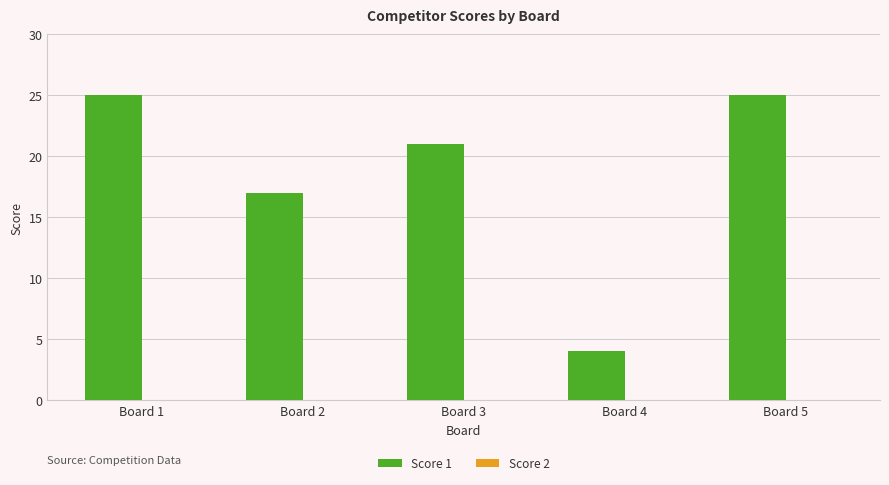

Between Board 1 and Board 3, which is larger?

Board 1